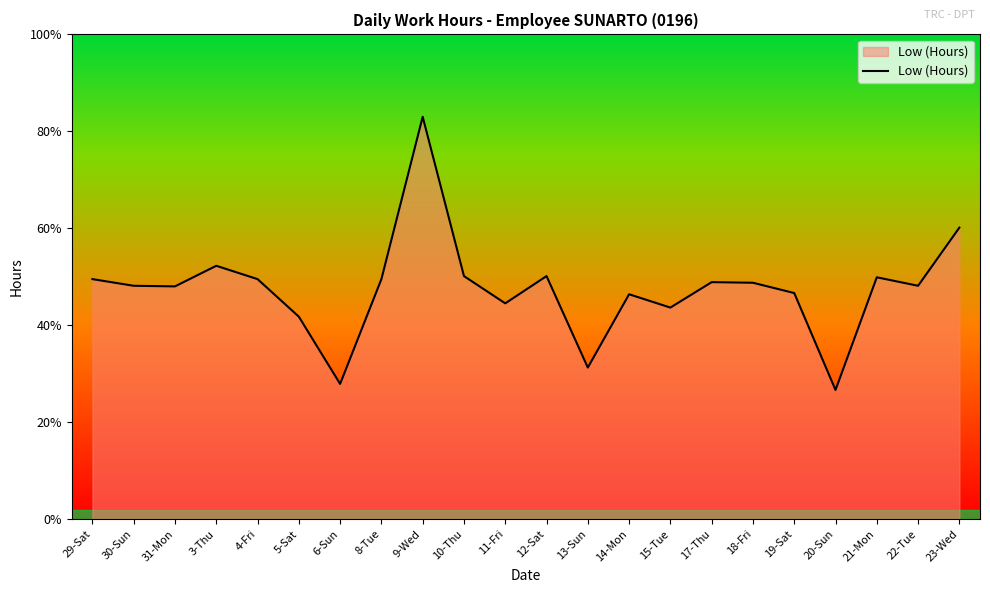

Does the chart display data point markers on the line(s)?

No